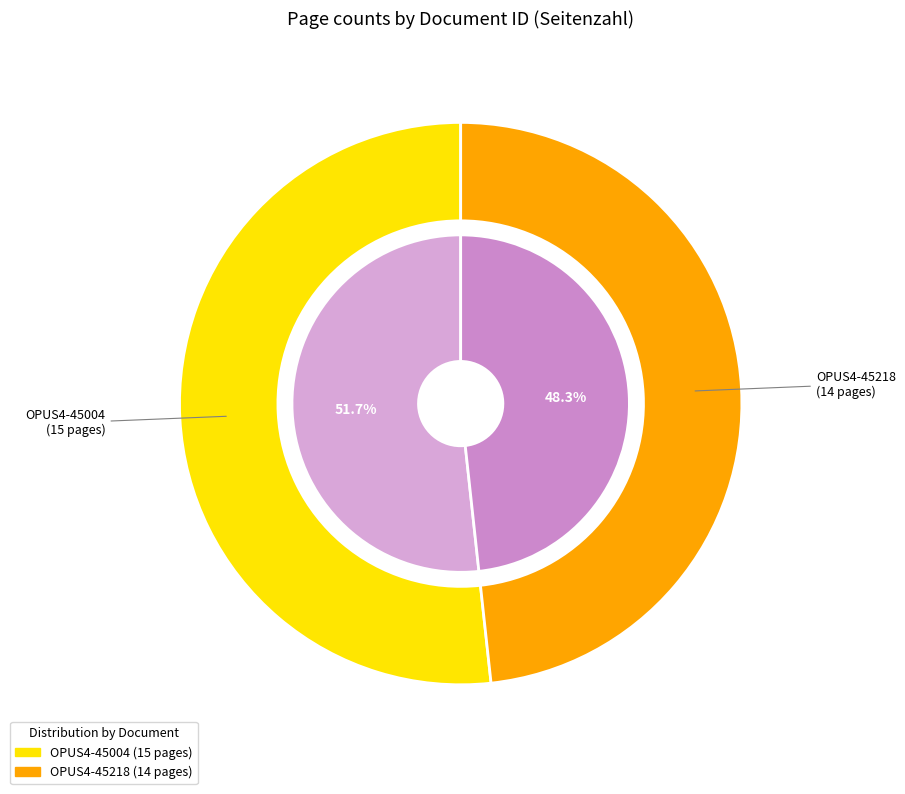

True or false: OPUS4-45218 accounts for 60% of the total.

False